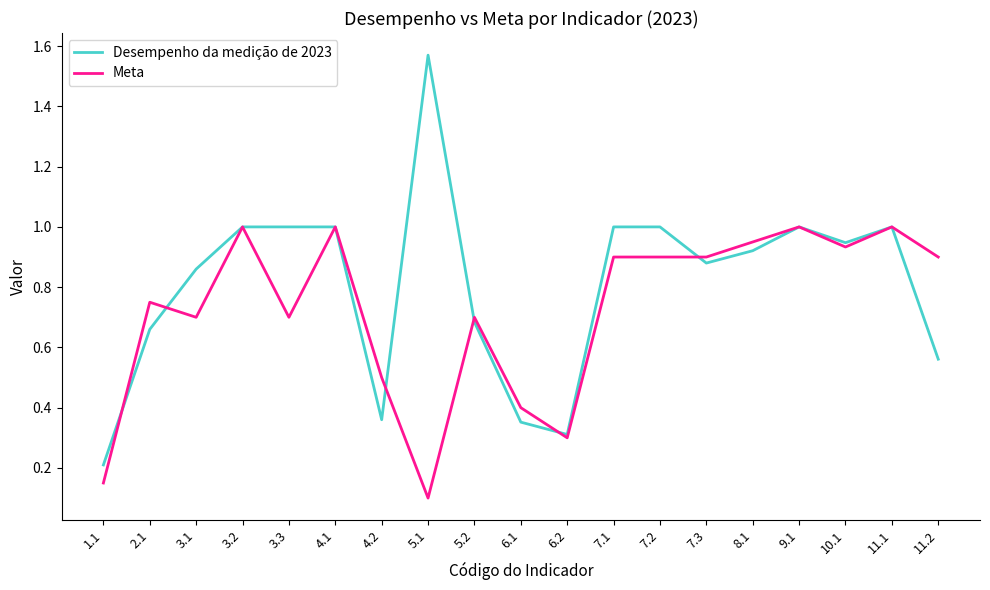

Is it true that Desempenho da medição de 2023 equals 0.1 at 11.2?

False